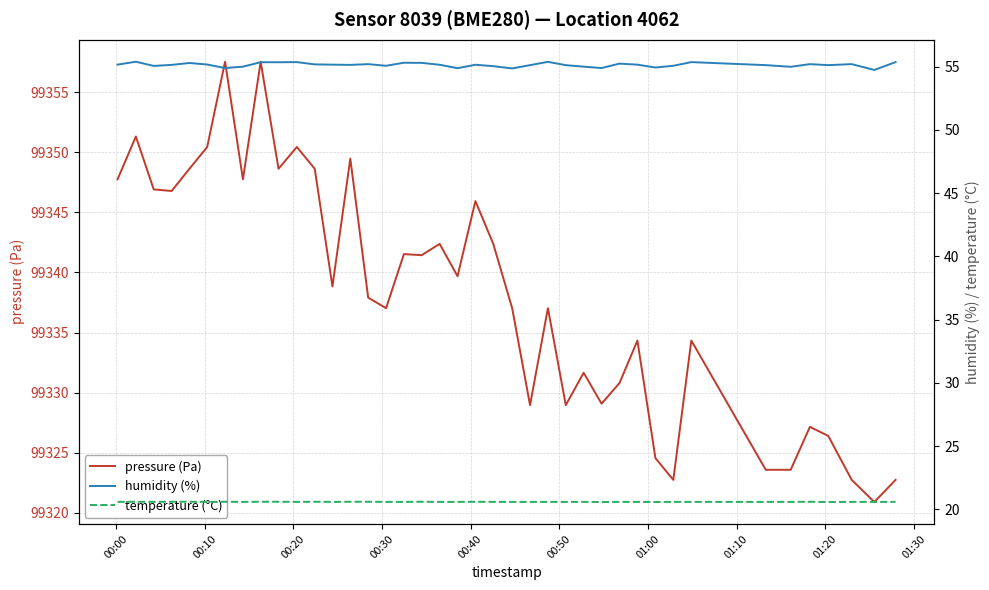

What is the highest value of the pressure (Pa) series?

99357.5